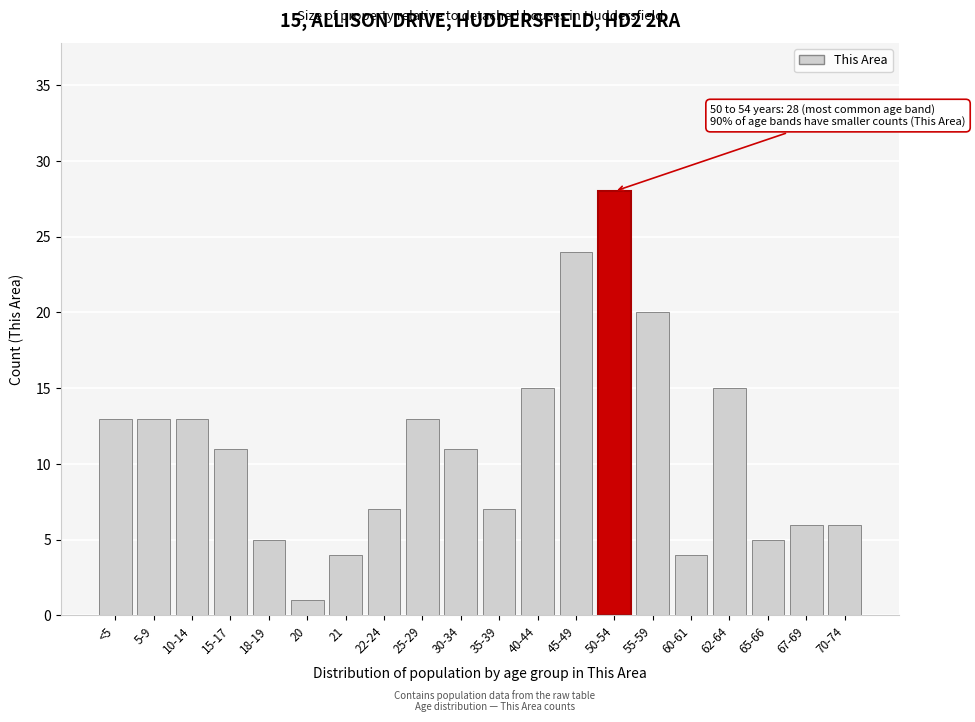

Reading left to right, extract all data points from this chart.

<5=13	5-9=13	10-14=13	15-17=11	18-19=5	20=1	21=4	22-24=7	25-29=13	30-34=11	35-39=7	40-44=15	45-49=24	50-54=28	55-59=20	60-61=4	62-64=15	65-66=5	67-69=6	70-74=6